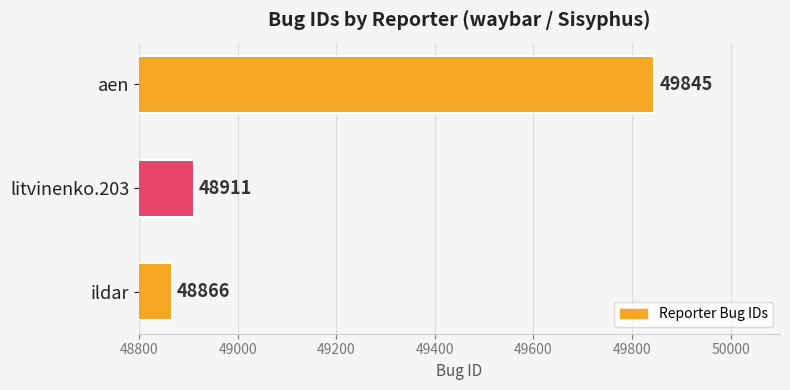

Are the bars grouped side by side (vs. stacked)?

No